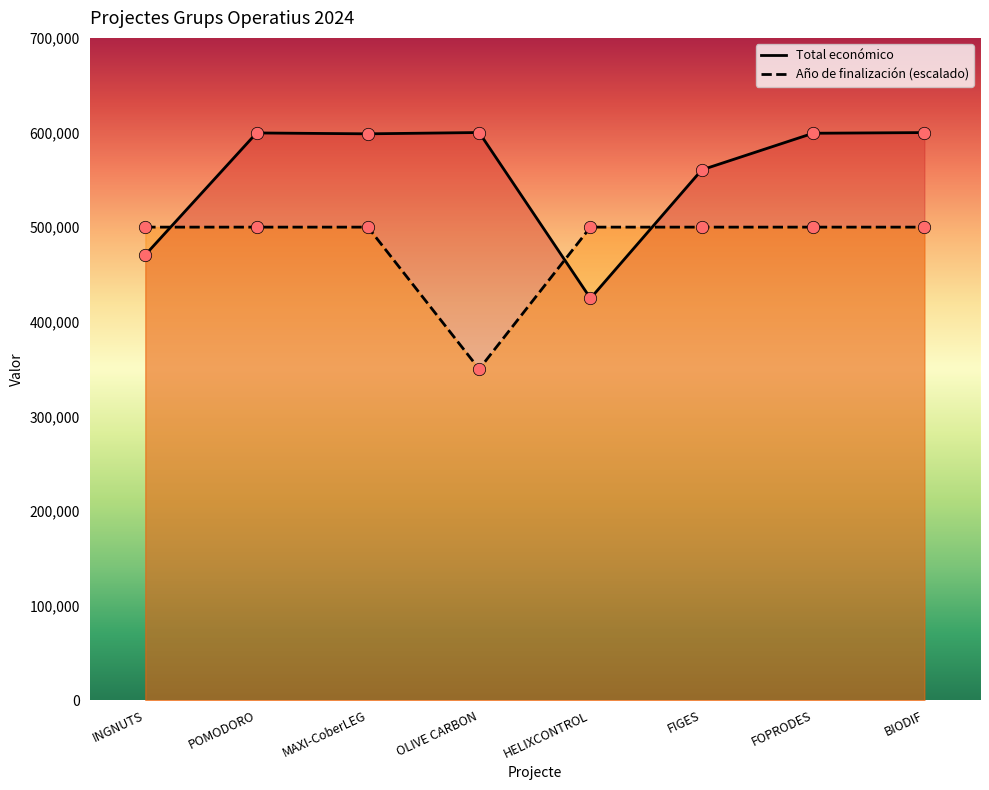

At how many categories does at least one series exceed 393442?

8